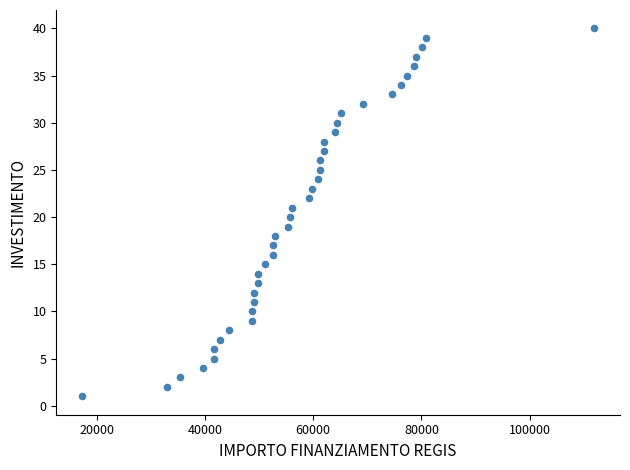

How many data points are displayed?

40